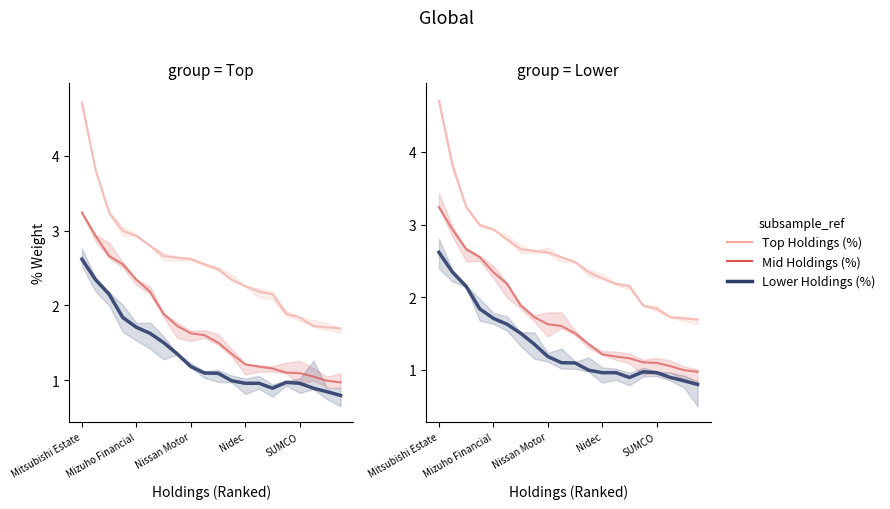

What is the greatest value displayed?

4.7